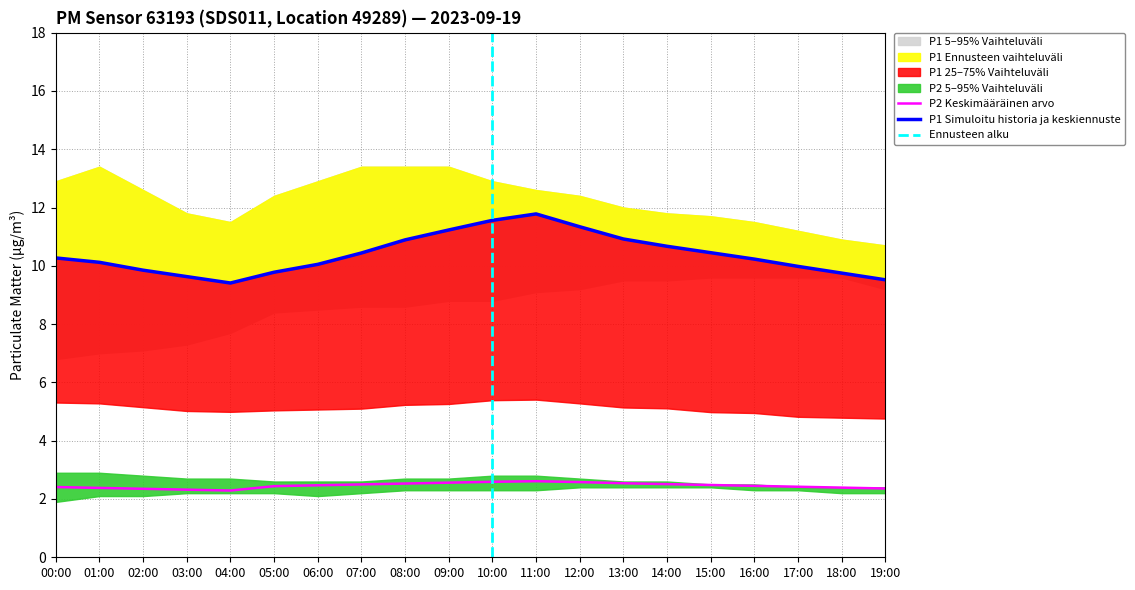

What is the value of the P1_lower point at the 18th from the left?

9.6